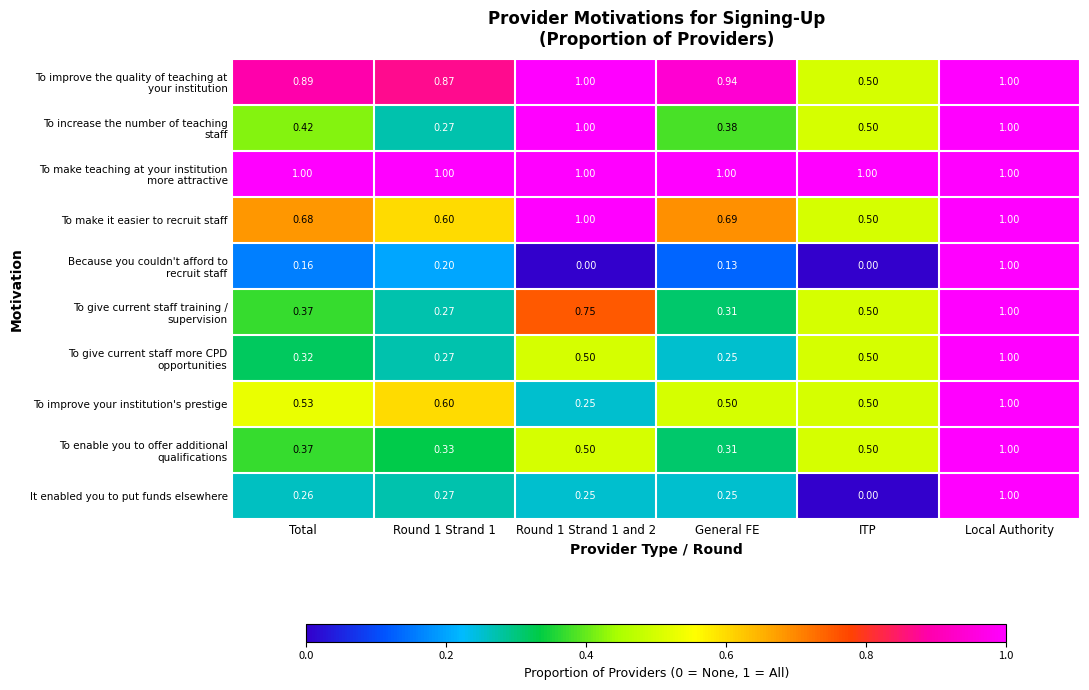

Where is It enabled you to put funds elsewhere nearest to the value 0?

ITP